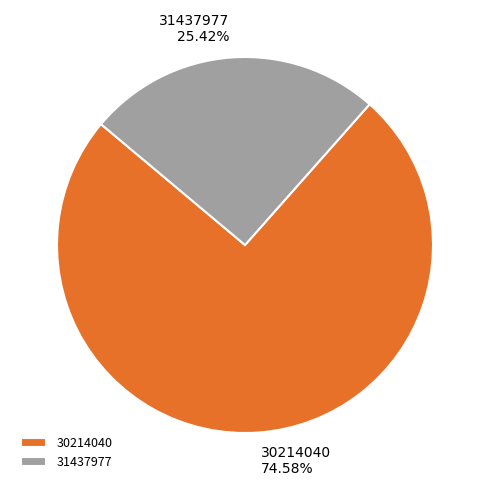

What is the ratio of the value at 31437977 to the value at 30214040?

0.3